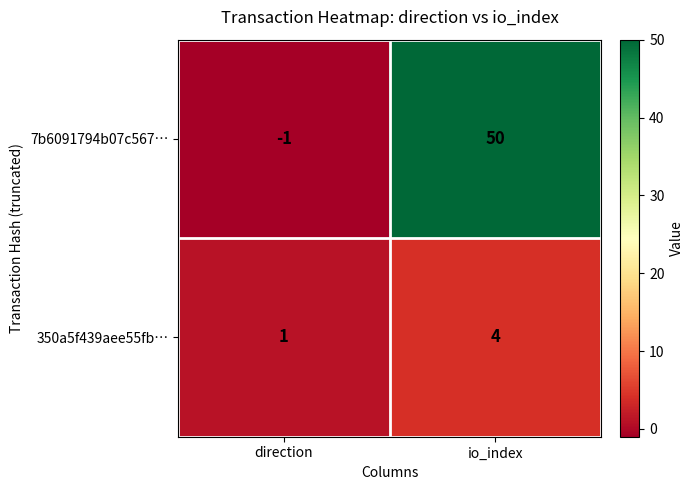

List the series in order of their overall mean, lowest first.

350a5f439aee55fb…, 7b6091794b07c567…